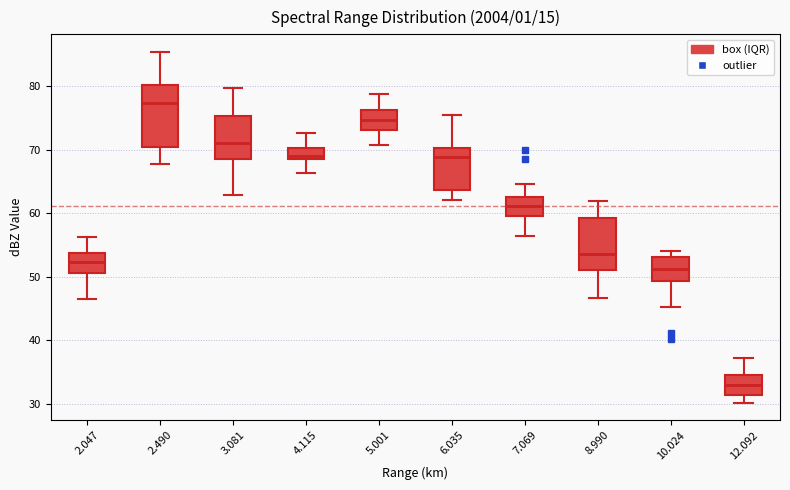

Which box's median line is the highest?

2.490